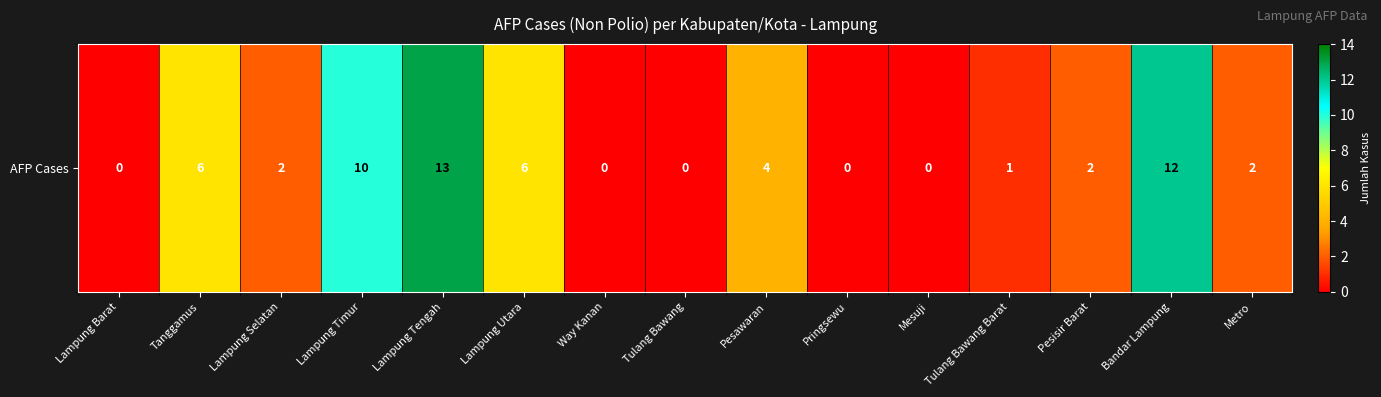

What is the sum of the values at Pesawaran and Lampung Barat?

4